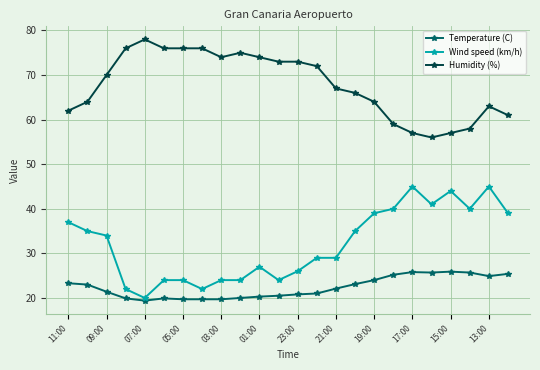

True or false: Temperature (C) has more than 0 points higher than both neighbors.

True